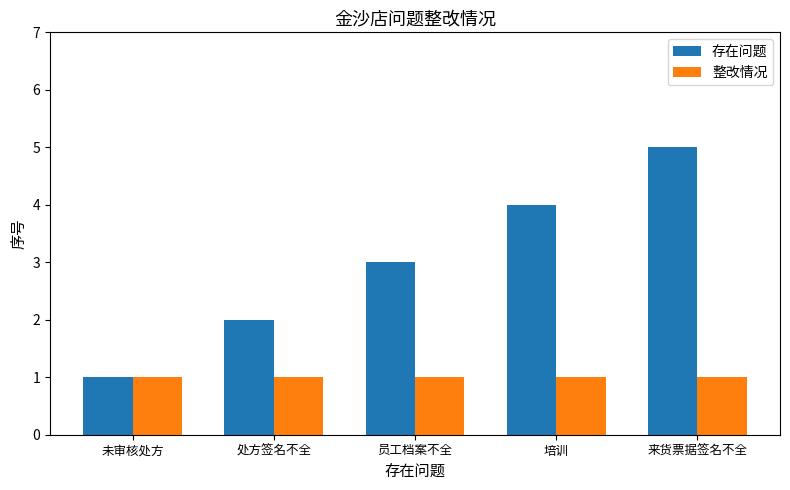

What is the approximate value of 存在问题 at 来货票据签名不全?

5